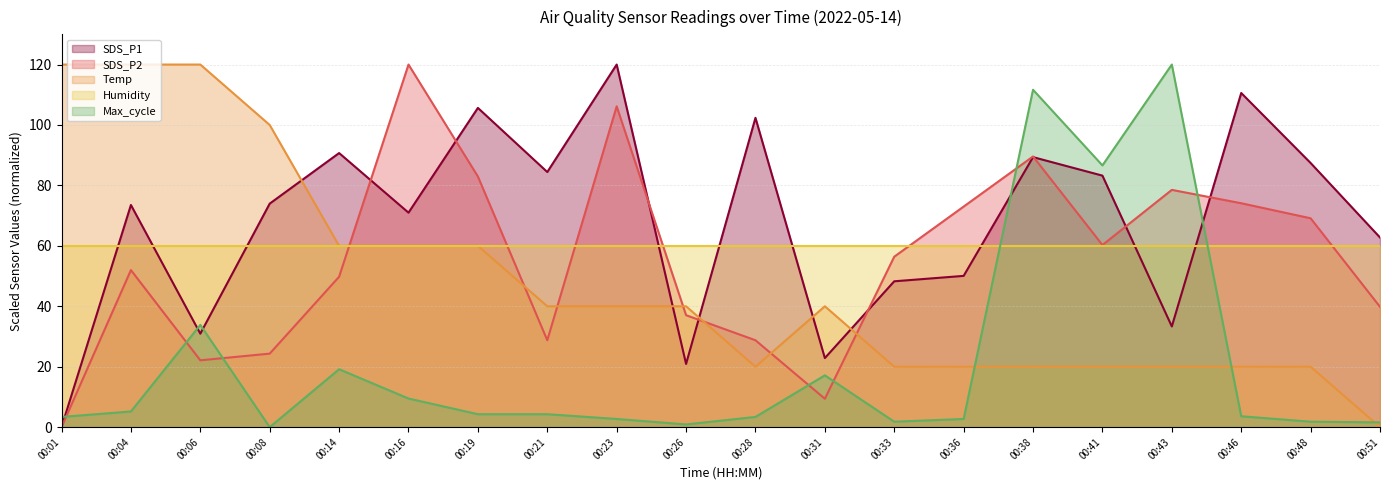

What is the difference between the maximum and second lowest values in the Temp series?

100.0